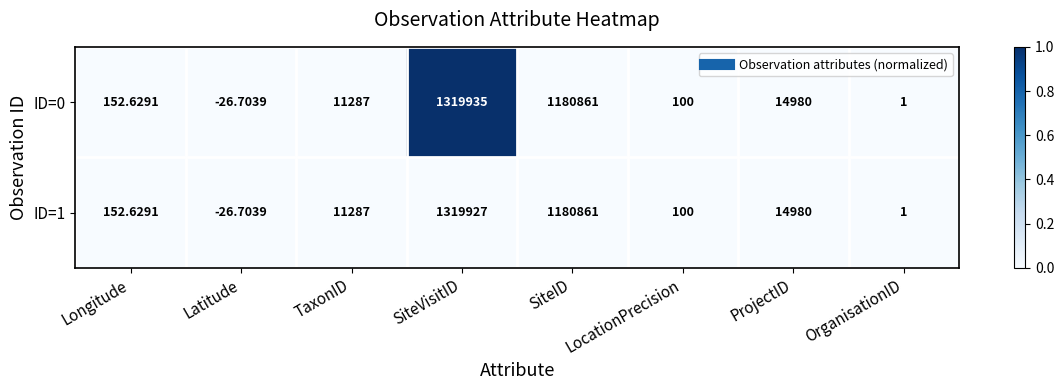

Which category has the highest value across all series?

SiteVisitID